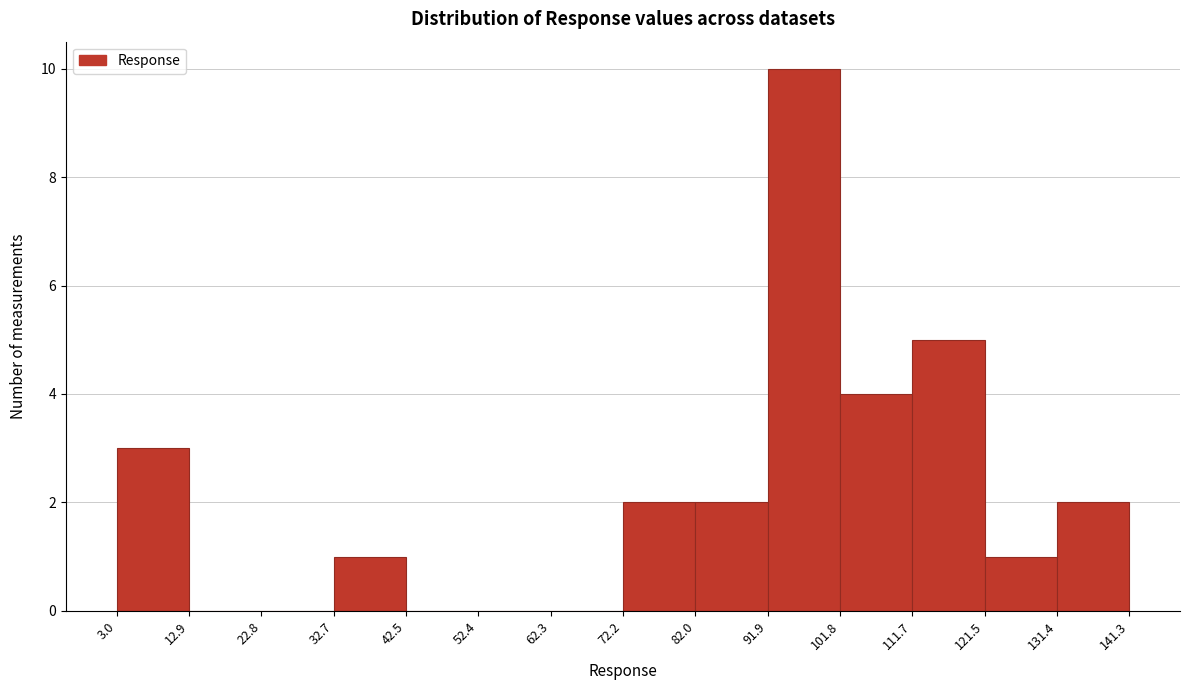

How tall is the bar that spans 82.0 to 91.9 on the x-axis? The values are not printed on the chart, so give them approximately, as read against the axis.

2